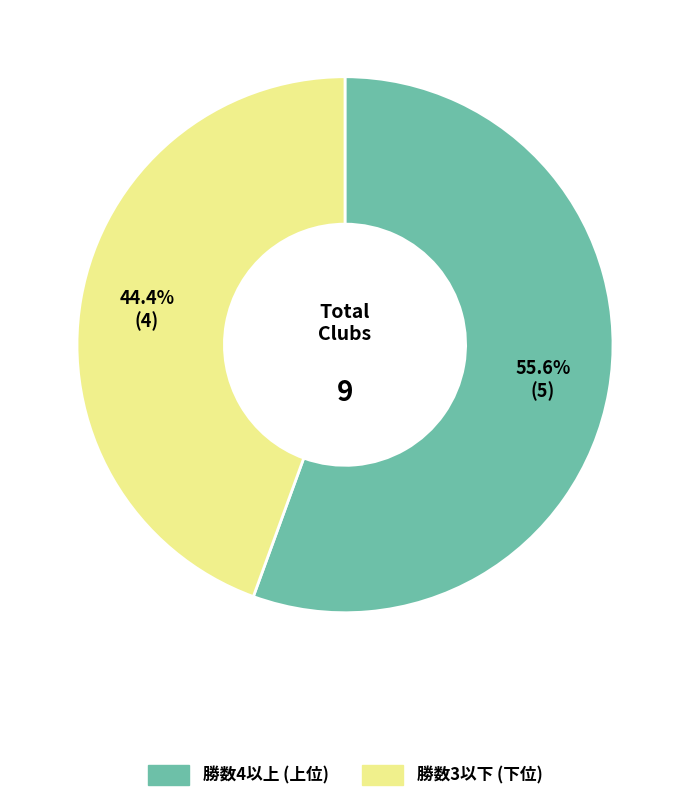

Is there a majority slice in this chart?

Yes